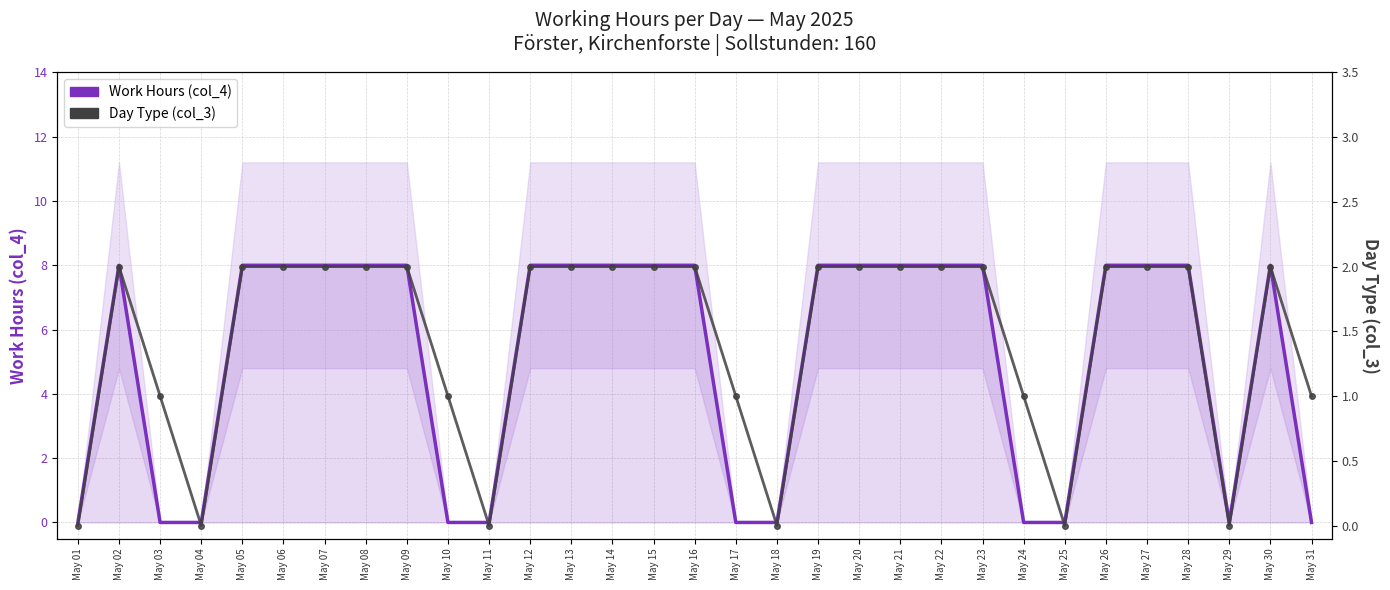

Rank the categories by Work Hours (col_4) value from lowest to highest.

May 01, May 03, May 04, May 10, May 11, May 17, May 18, May 24, May 25, May 29, May 31, May 02, May 05, May 06, May 07, May 08, May 09, May 12, May 13, May 14, May 15, May 16, May 19, May 20, May 21, May 22, May 23, May 26, May 27, May 28, May 30